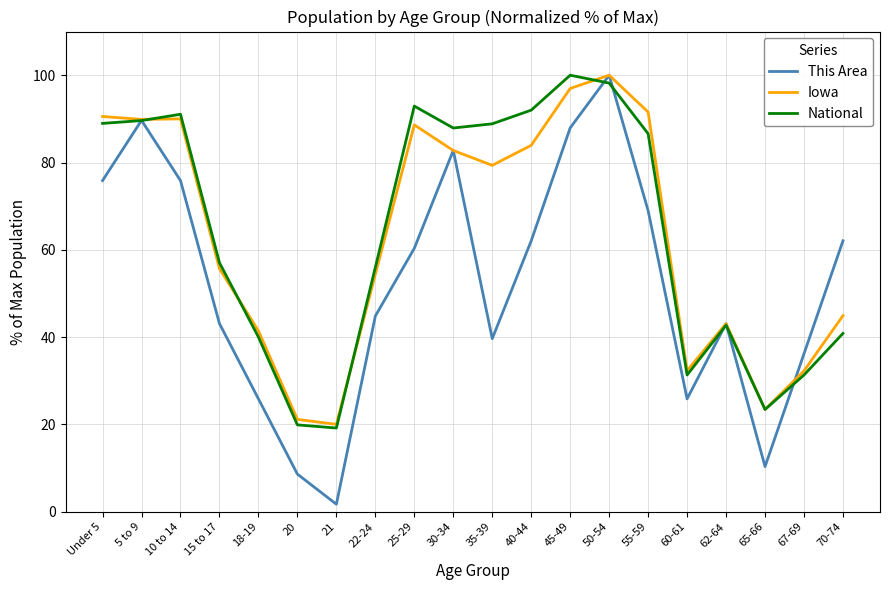

What is the greatest value displayed?

100.0